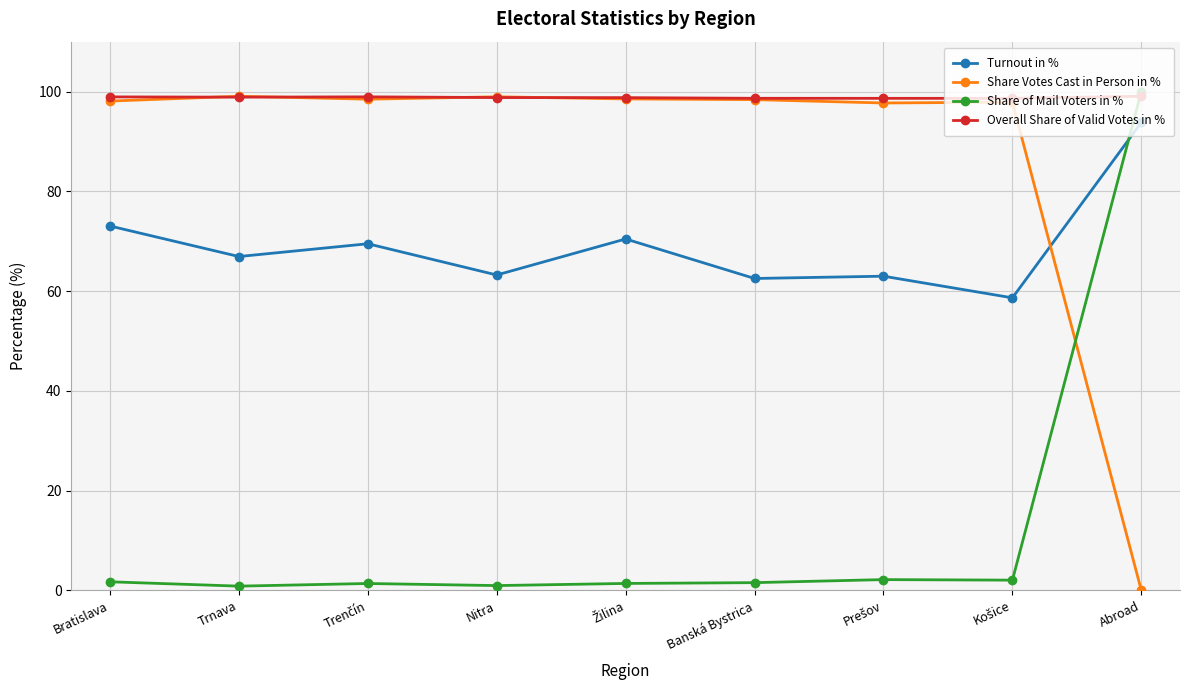

What is the label of the 1st point from the left?

Bratislava